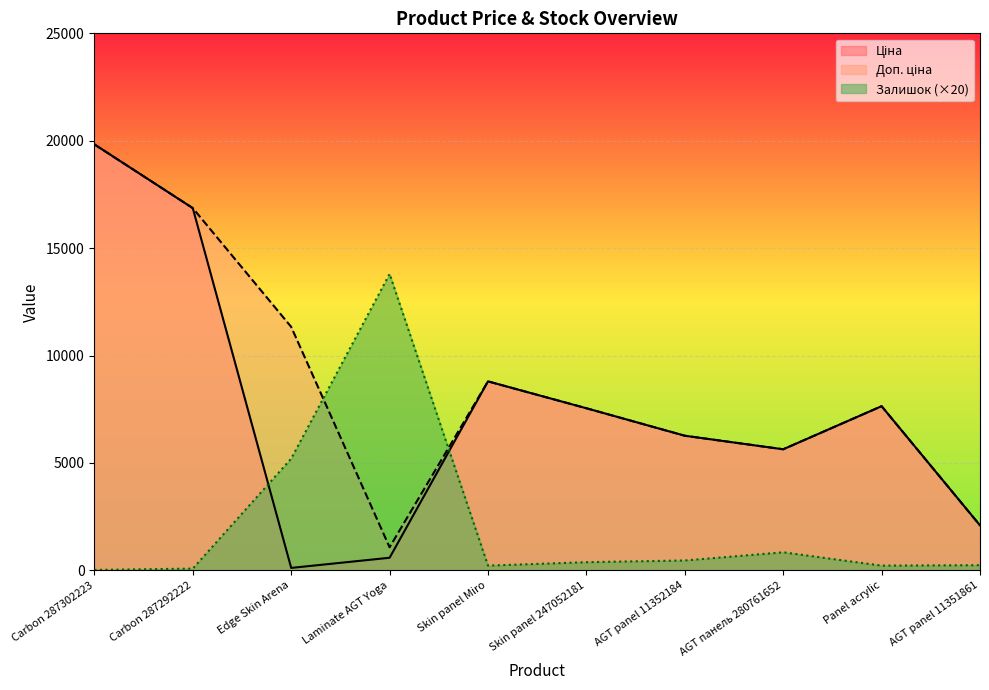

At how many categories does at least one series exceed 6069?

8